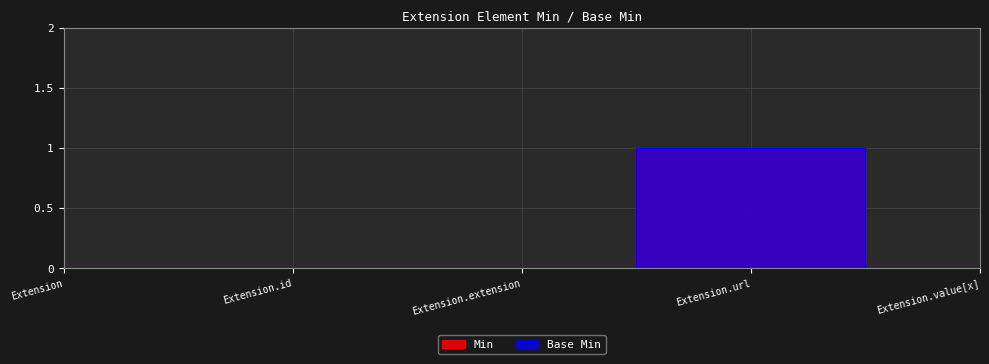

What is the difference between the maximum and minimum values in the Min series?

1